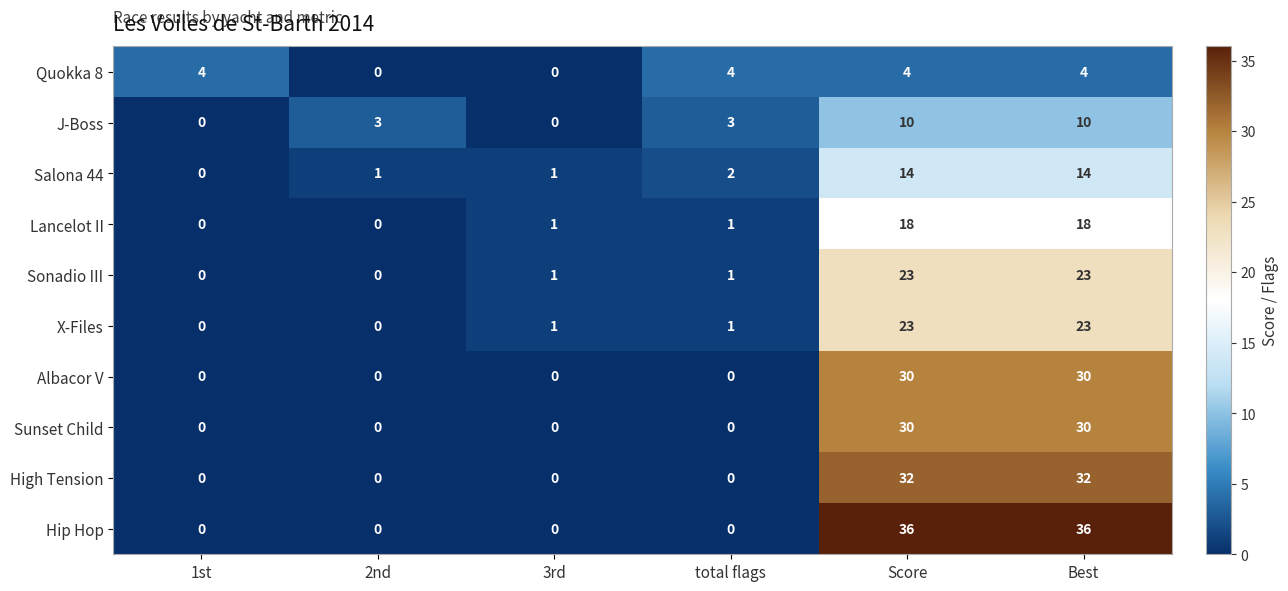

What is the difference between the second highest and minimum values in the Albacor V series?

30